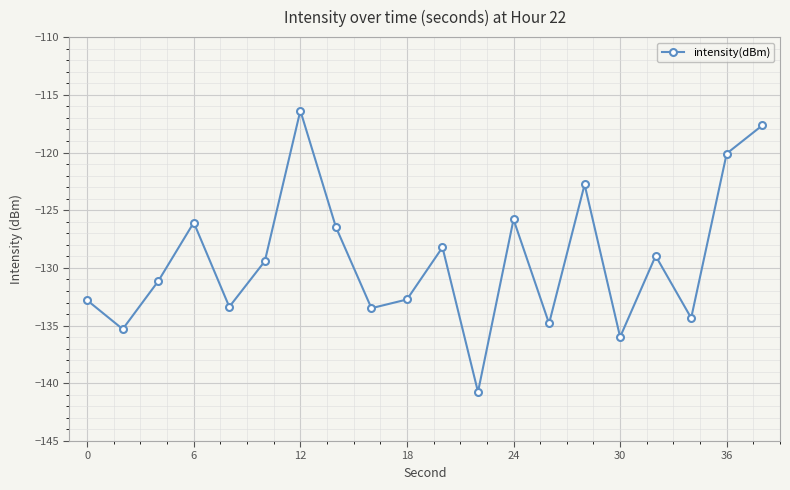

What is the sum of all values?

-2586.5